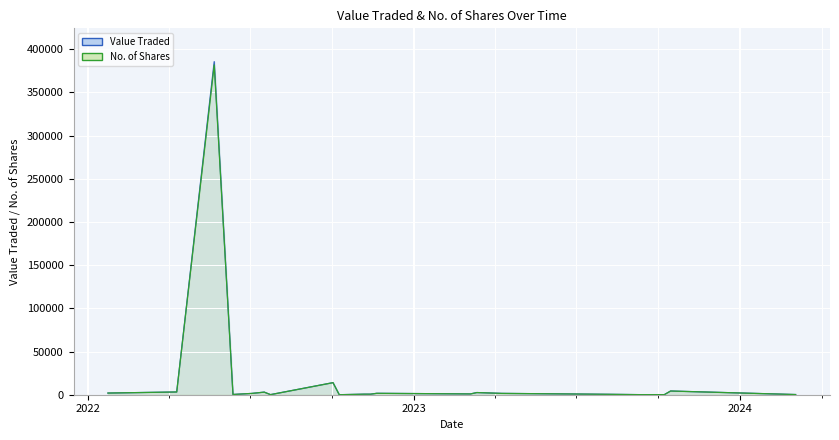

Reading right to left, extract all data points from this chart.

Value Traded: 23/01/2022=1932	10/04/2022=3179	22/05/2022=385545	12/06/2022=286	03/07/2022=1500	17/07/2022=3013	24/07/2022=104	02/10/2022=13974	09/10/2022=19	06/11/2022=635	13/11/2022=631	20/11/2022=1634	05/03/2023=923	12/03/2023=2510	09/04/2023=1545	06/08/2023=494	10/09/2023=100	08/10/2023=103	15/10/2023=4290	03/03/2024=205
No. of Shares: 23/01/2022=1932	10/04/2022=3179	22/05/2022=381728	12/06/2022=286	03/07/2022=1500	17/07/2022=3013	24/07/2022=104	02/10/2022=13974	09/10/2022=19	06/11/2022=635	13/11/2022=631	20/11/2022=1634	05/03/2023=923	12/03/2023=2510	09/04/2023=1545	06/08/2023=494	10/09/2023=100	08/10/2023=103	15/10/2023=4290	03/03/2024=205